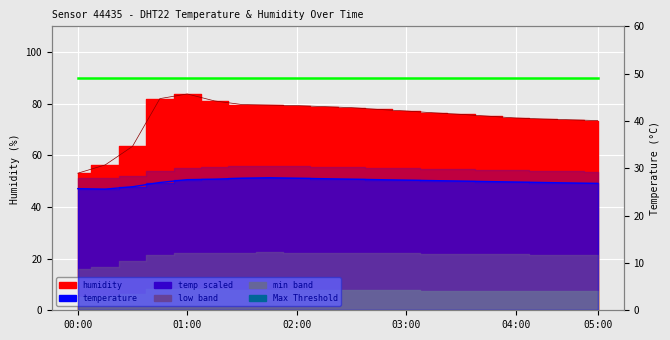

How many values in the temperature series are below 27?

5